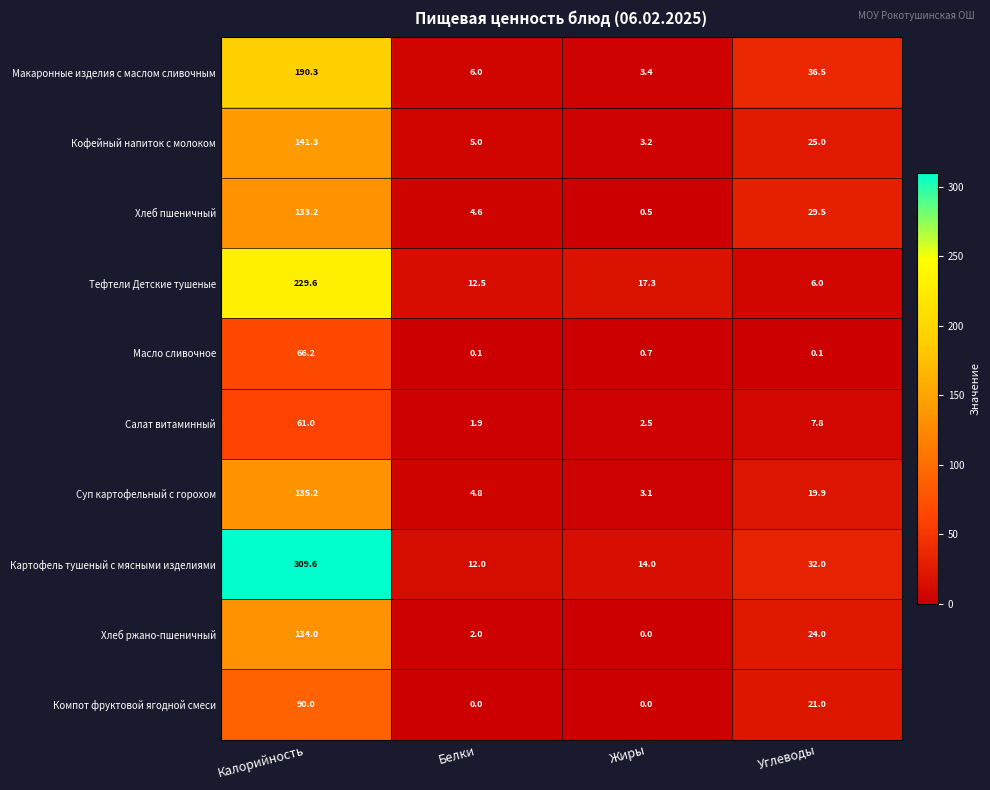

List the series in order of their peak value, lowest first.

Салат витаминный, Масло сливочное, Компот фруктовой ягодной смеси, Хлеб пшеничный, Хлеб ржано-пшеничный, Суп картофельный с горохом, Кофейный напиток с молоком, Макаронные изделия с маслом сливочным, Тефтели Детские тушеные, Картофель тушеный с мясными изделиями